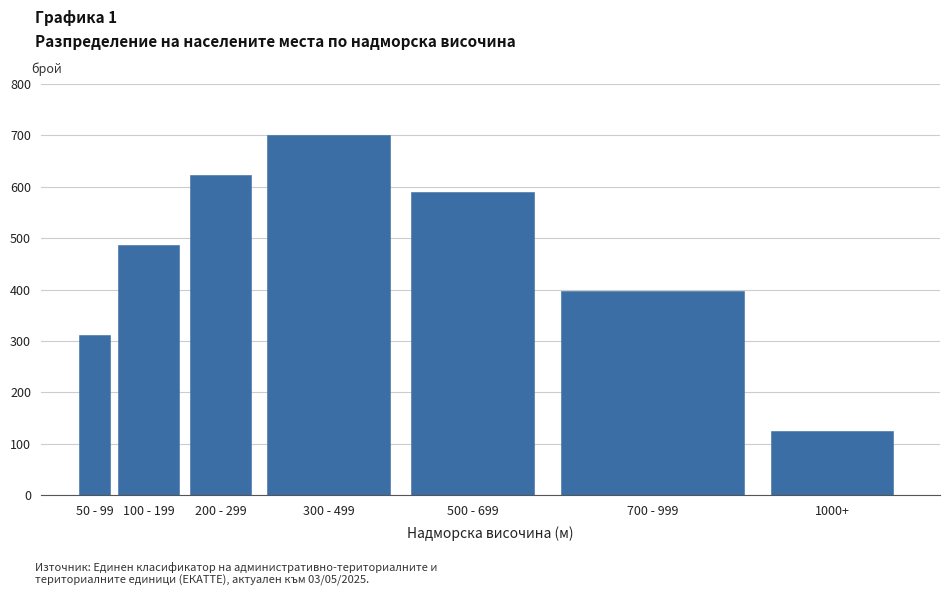

Reading right to left, transcribe all the data shown in this chart.

1000+=124	700 - 999=398	500 - 699=589	300 - 499=701	200 - 299=623	100 - 199=487	50 - 99=312